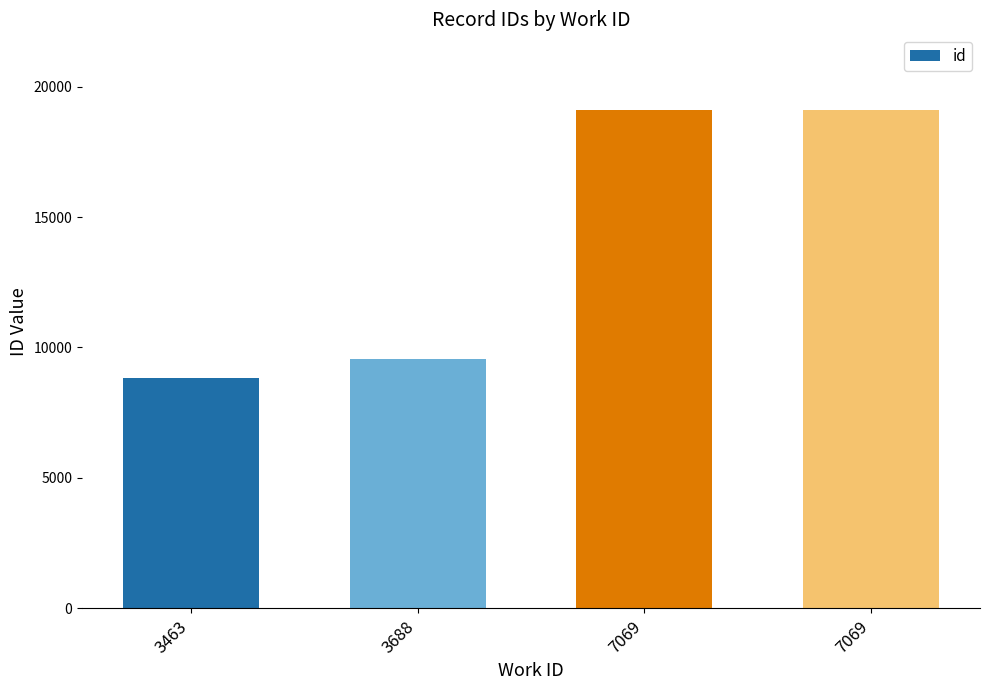

Are the bars horizontal?

No